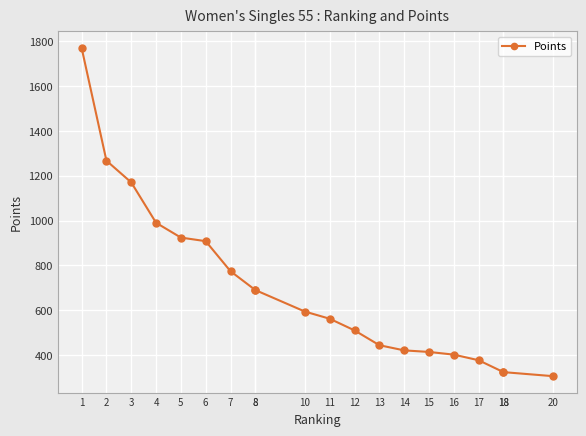

Approximately how many times larger is the value at 14 compared to 4?

0.4